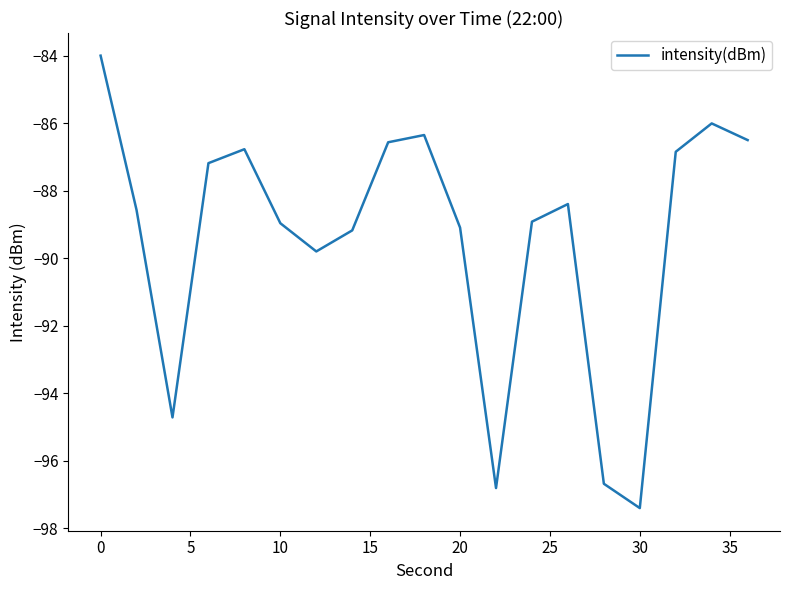

Is this an area chart (filled region under the line)?

No